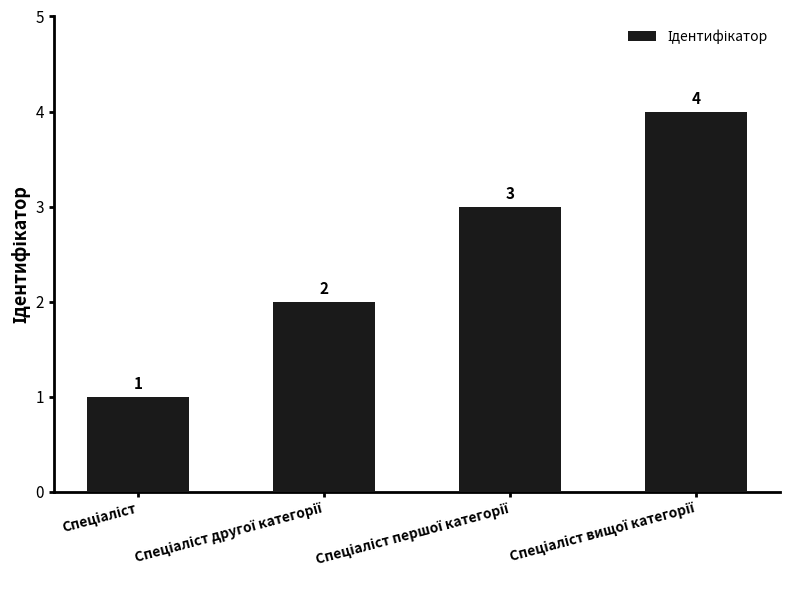

What is the maximum value shown in the chart?

4